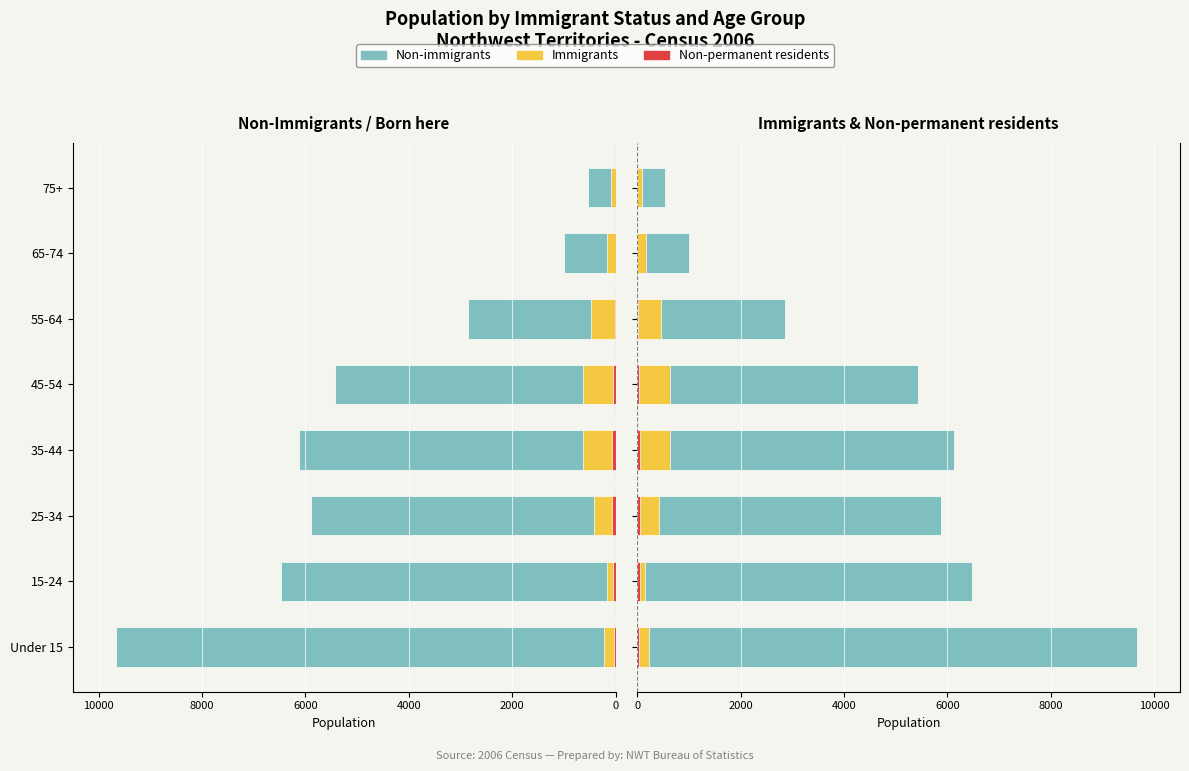

How many distinct data groups are displayed?

3